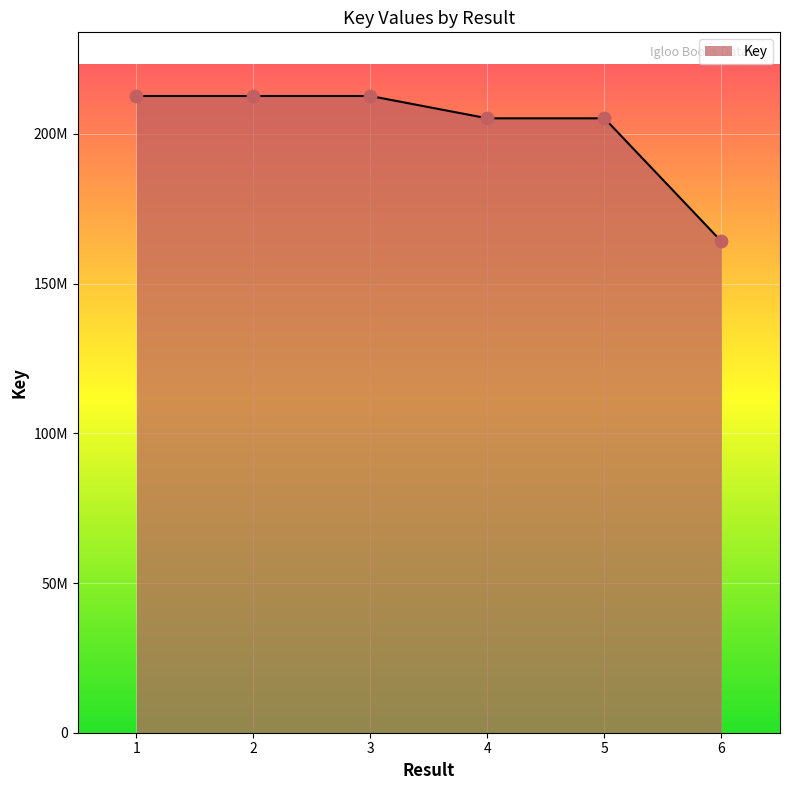

Between 5 and 4, which is larger?

5